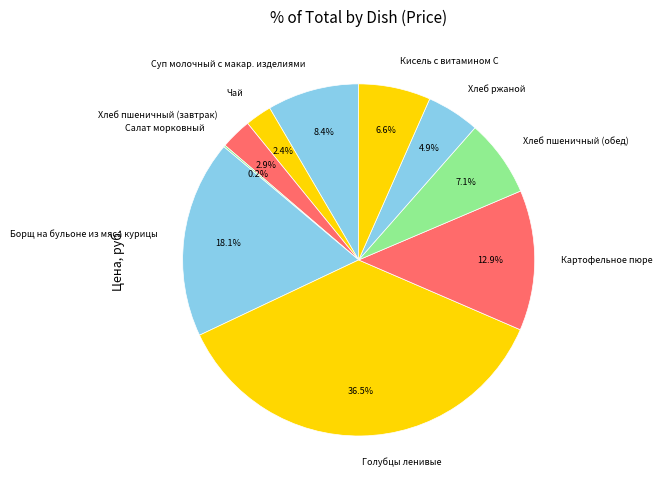

True or false: Голубцы ленивые accounts for 50% of the total.

False